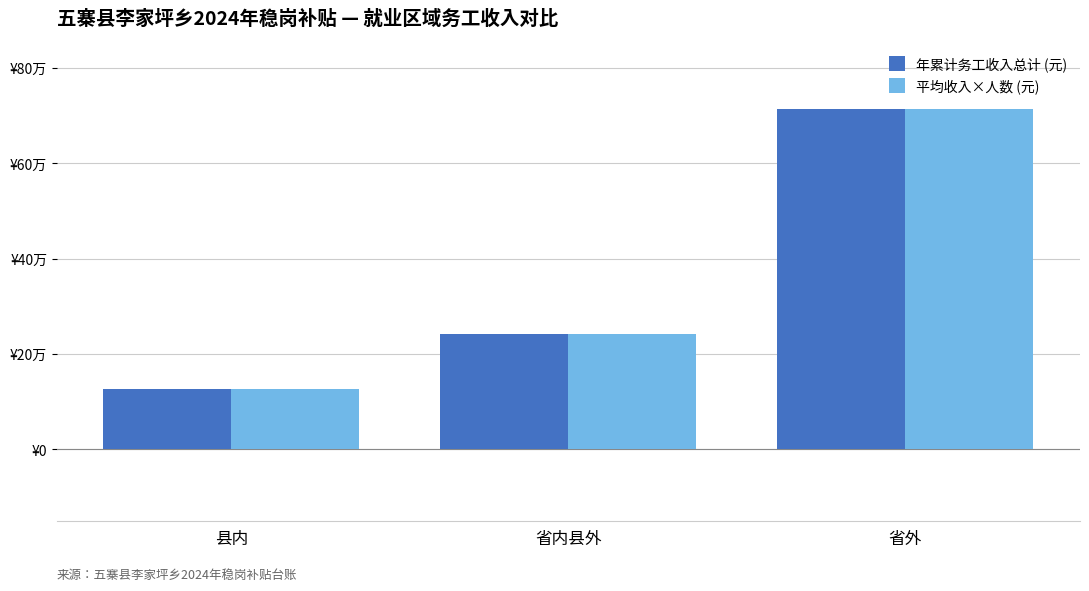

Which series has the widest spread of values?

年累计务工收入总计 (元)